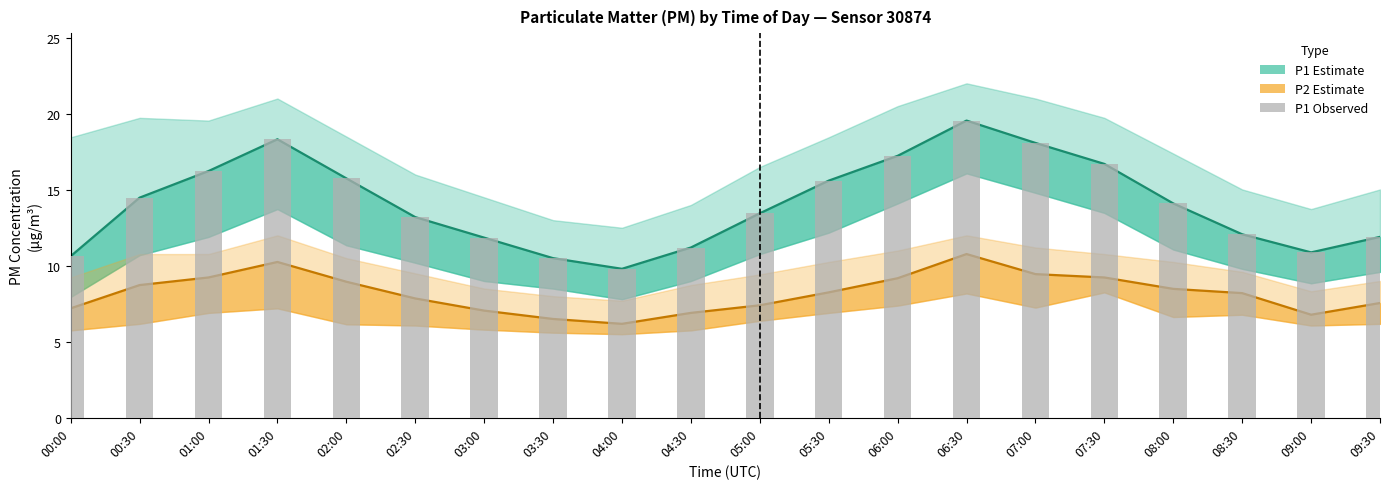

Reading left to right, what are all the values shown in this chart?

10.6	14.5	16.2	18.3	15.8	13.2	11.8	10.5	9.8	11.2	13.4	15.6	17.2	19.6	18.1	16.7	14.1	12.1	10.9	11.9